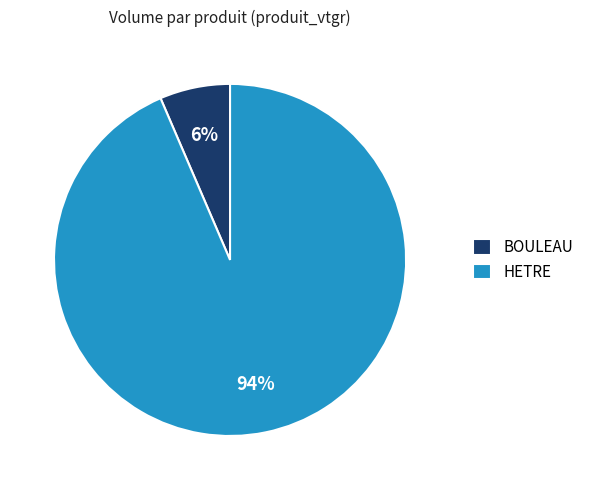

How many segments does this pie chart have?

2